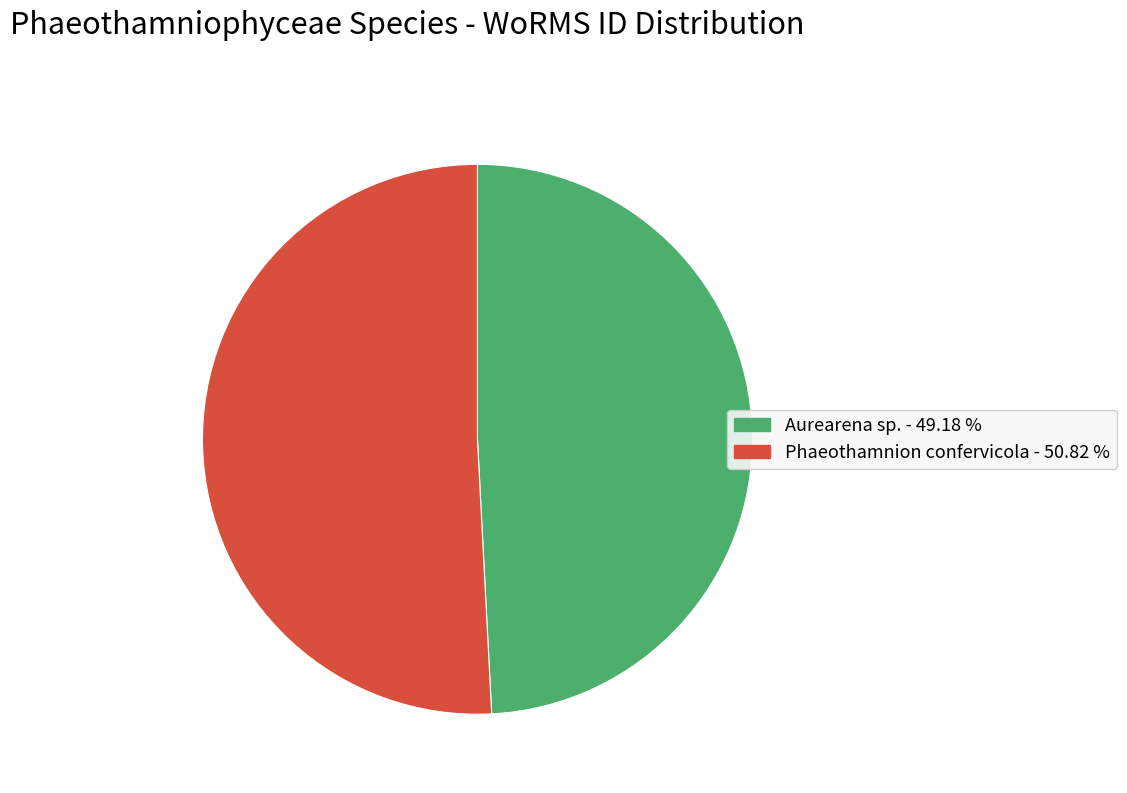

Does Phaeothamnion confervicola represent more than half of the total?

Yes